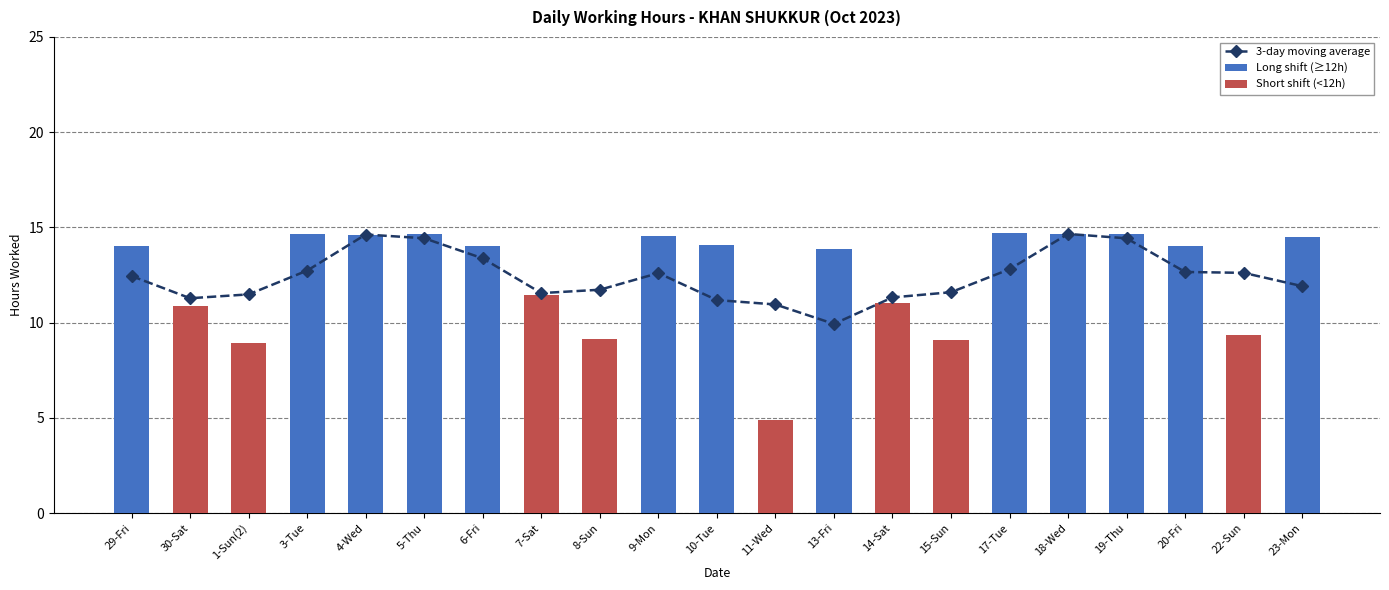

Which has a higher value, 9-Mon or 22-Sun?

9-Mon